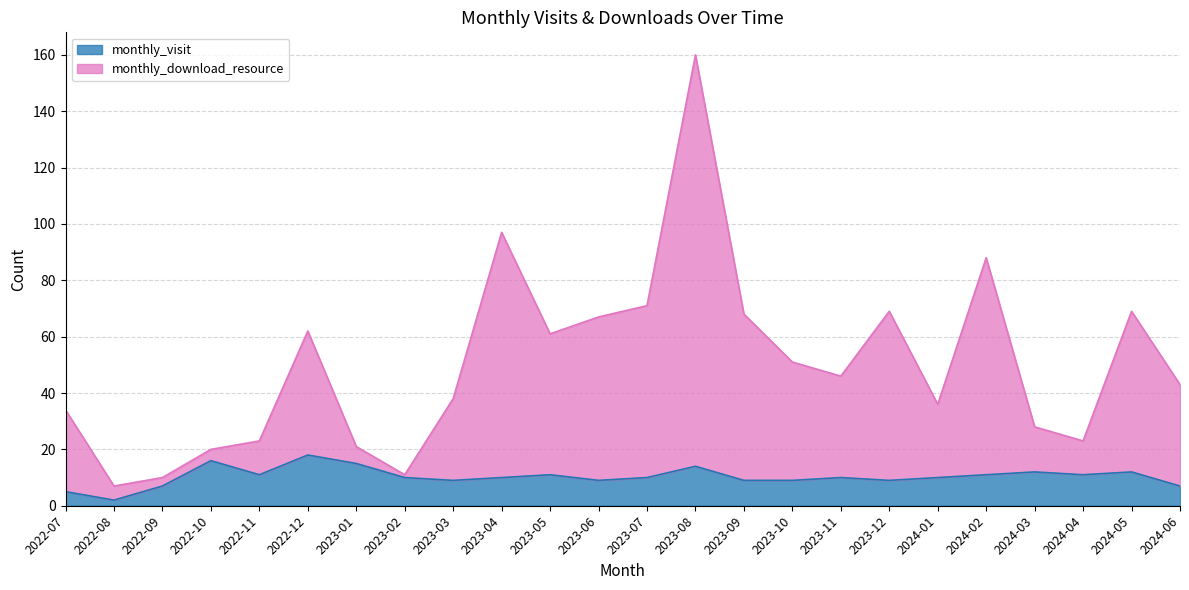

What is the sum of all monthly_download_resource values?

1203